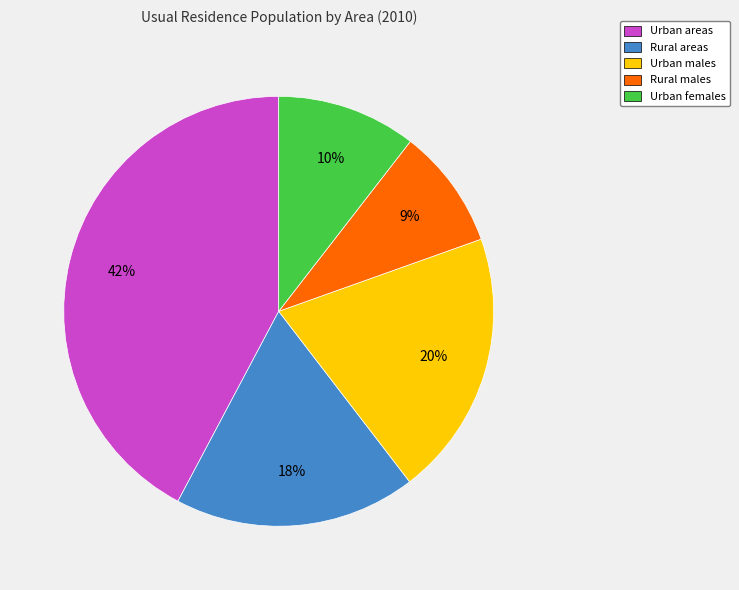

What is the smallest slice in the pie chart?

Rural males